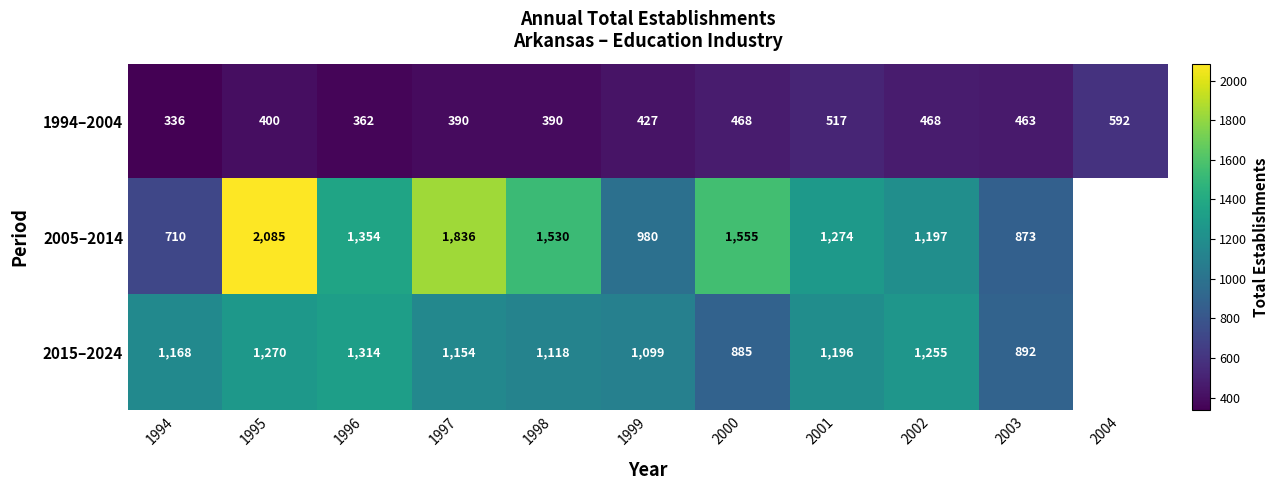

What is the greatest value displayed?

2085.0